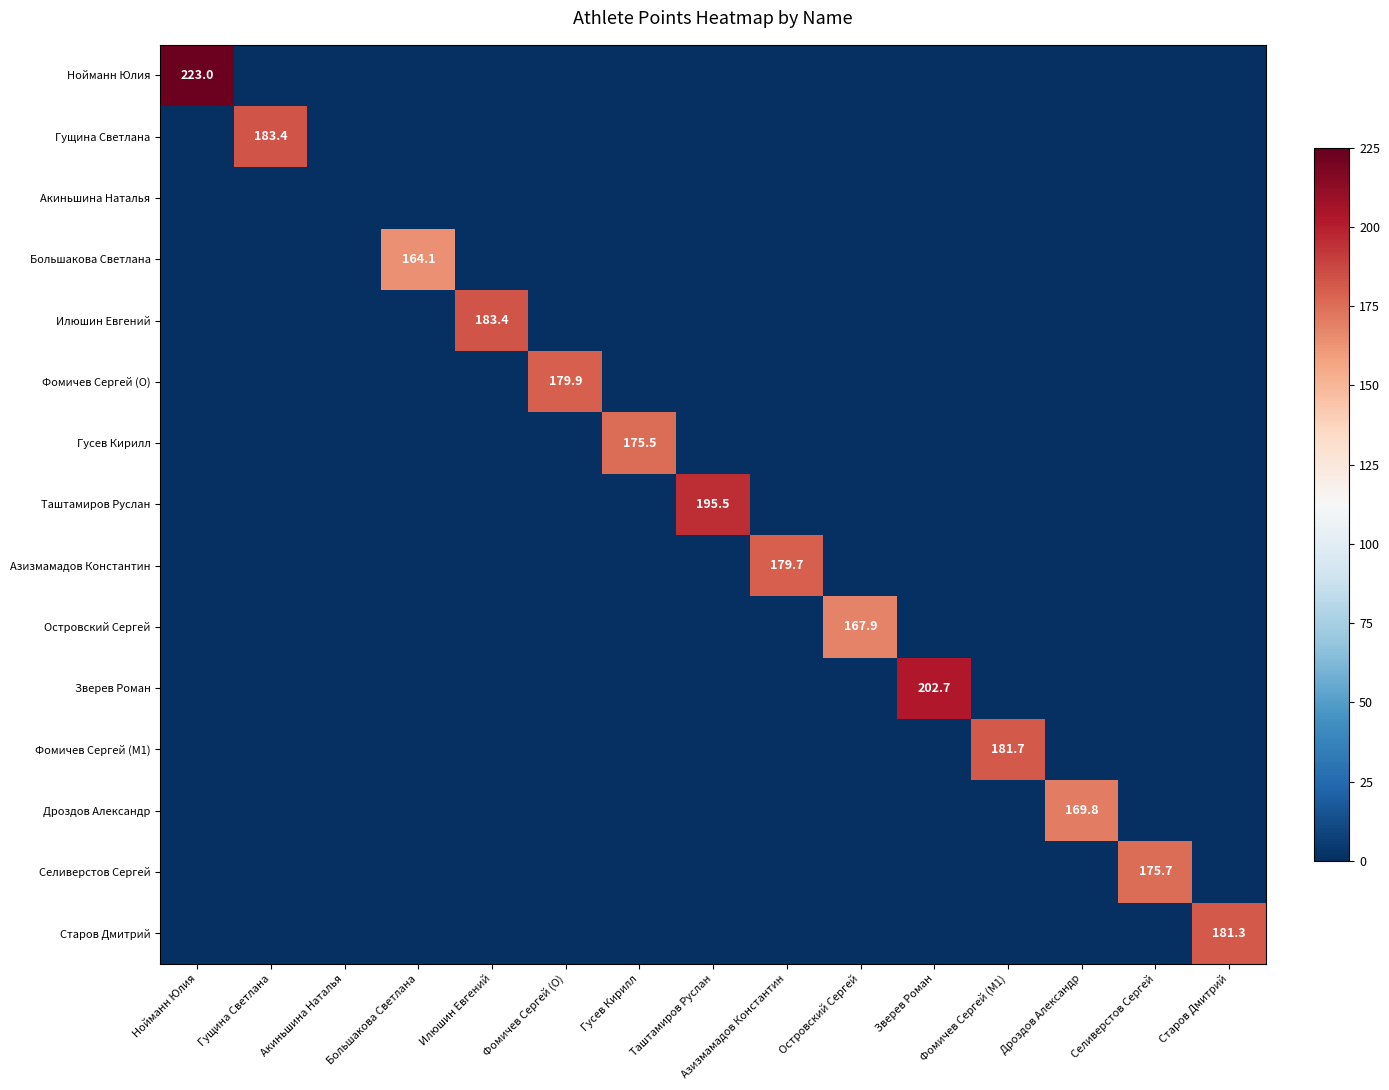

Rank the series at Акиньшина Наталья from highest to lowest value.

Нойманн Юлия, Гущина Светлана, Акиньшина Наталья, Большакова Светлана, Илюшин Евгений, Фомичев Сергей (O), Гусев Кирилл, Таштамиров Руслан, Азизмамадов Константин, Островский Сергей, Зверев Роман, Фомичев Сергей (M1), Дроздов Александр, Селиверстов Сергей, Старов Дмитрий